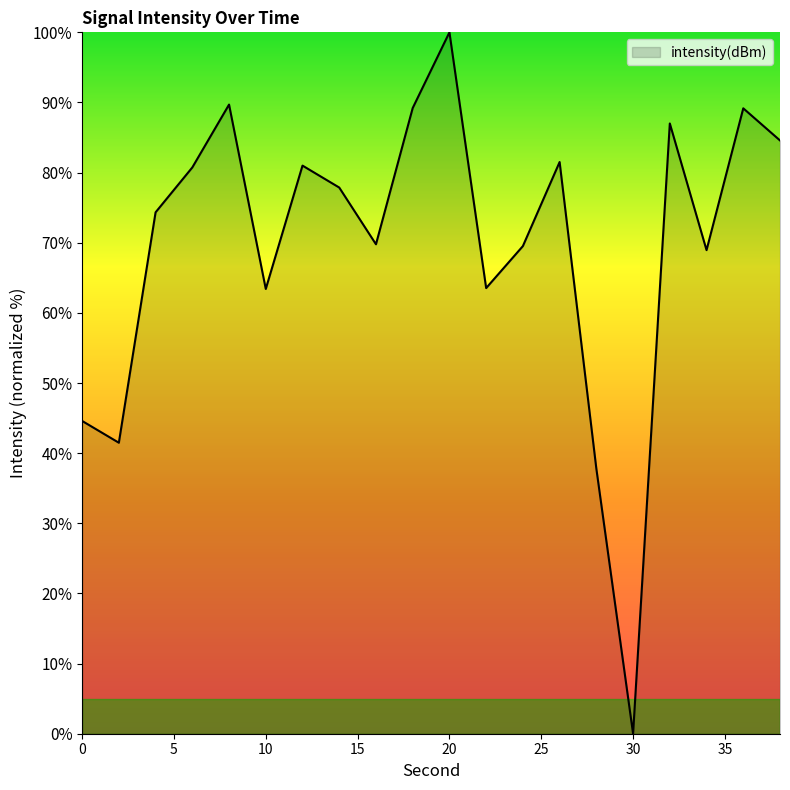

What is the difference between the maximum and minimum values?

100.0